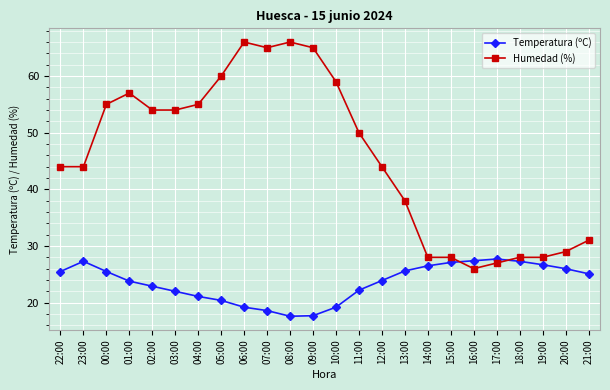

Between which two adjacent categories do Temperatura (ºC) and Humedad (%) first intersect?

15:00 and 16:00